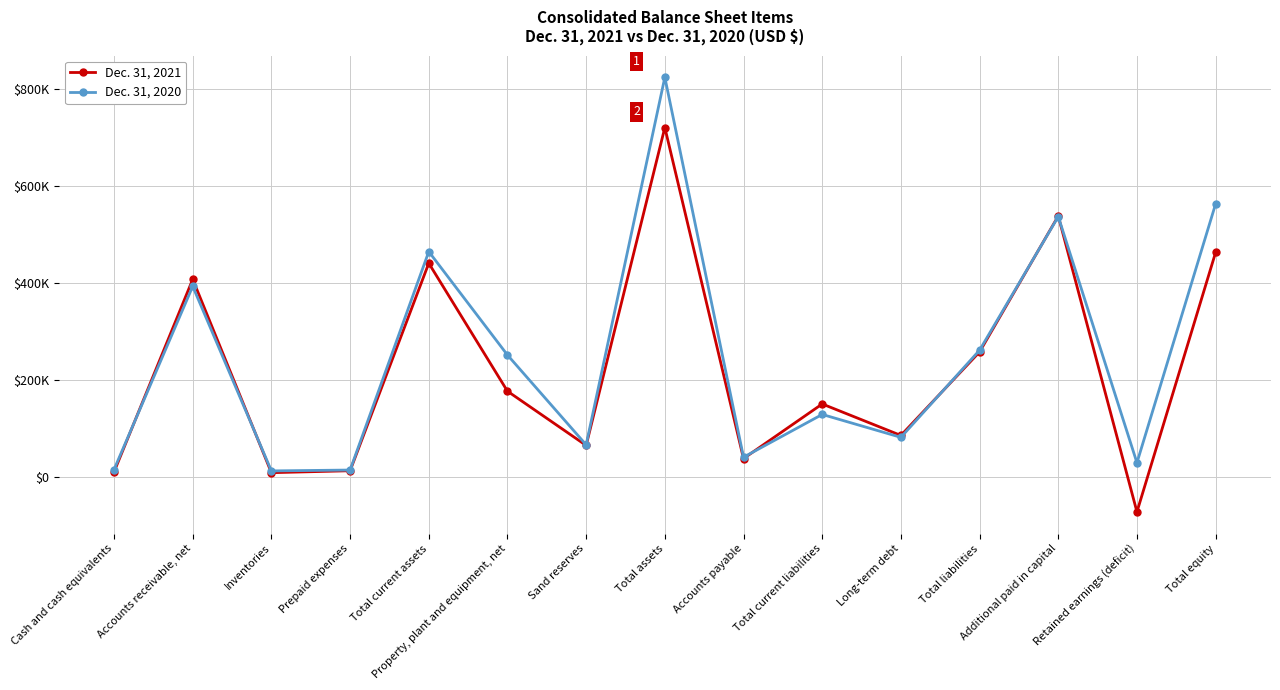

What is the average value of the Dec. 31, 2020 series?

245399